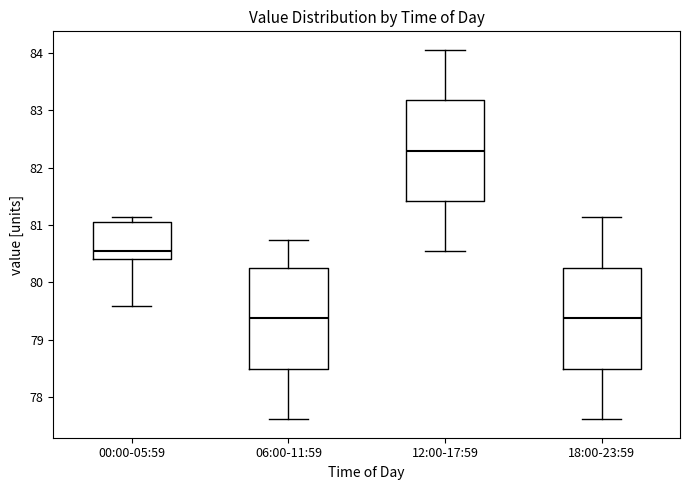

Reading left to right, read every box against the y-axis: the position of its median line, the range the box covers, and the ends of its whiskers. The values are not printed on the chart, so give them approximately, as read against the axis.

00:00-05:59: median 80.5, box 80.4 to 81.0, whiskers 79.6 to 81.1
06:00-11:59: median 79.4, box 78.5 to 80.2, whiskers 77.6 to 80.7
12:00-17:59: median 82.3, box 81.4 to 83.2, whiskers 80.5 to 84.1
18:00-23:59: median 79.4, box 78.5 to 80.2, whiskers 77.6 to 81.1